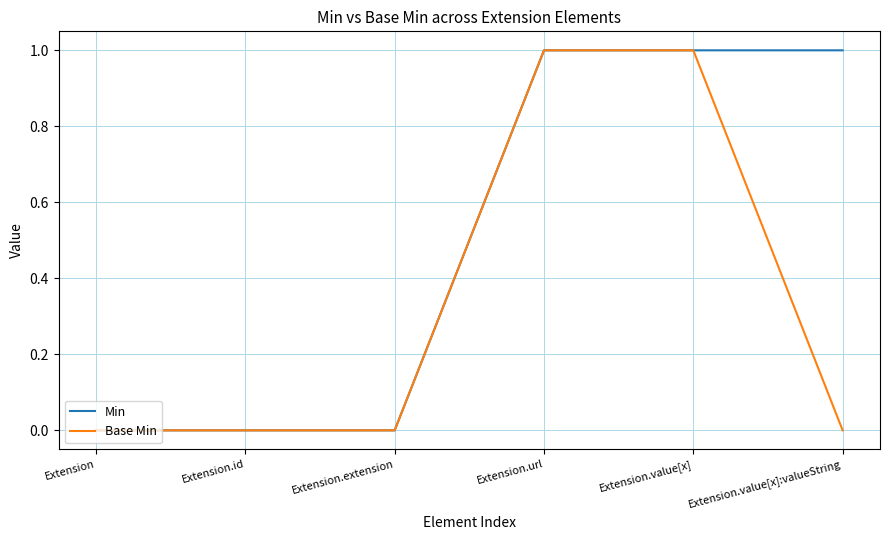

Which series has the largest total across all categories?

Min